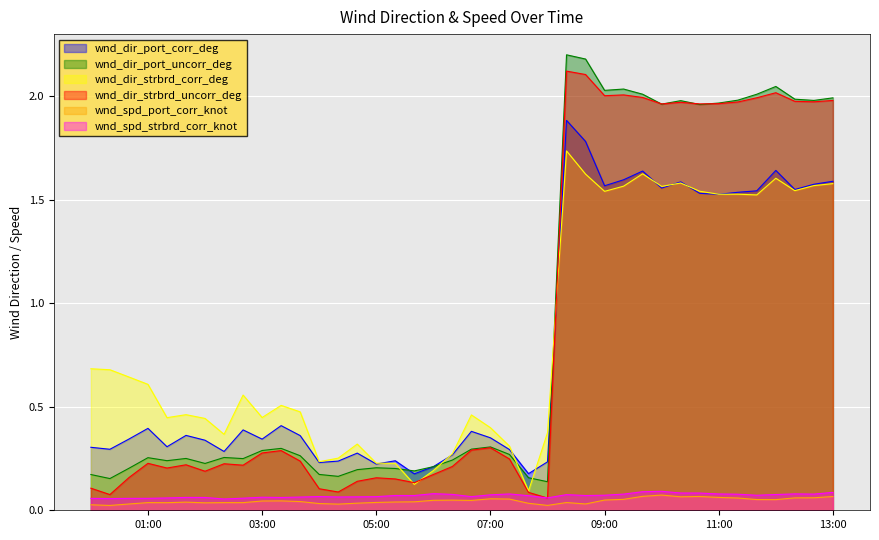

At which label does wnd_spd_port_corr_knot reach its peak?

1996-12-04T10:00:00